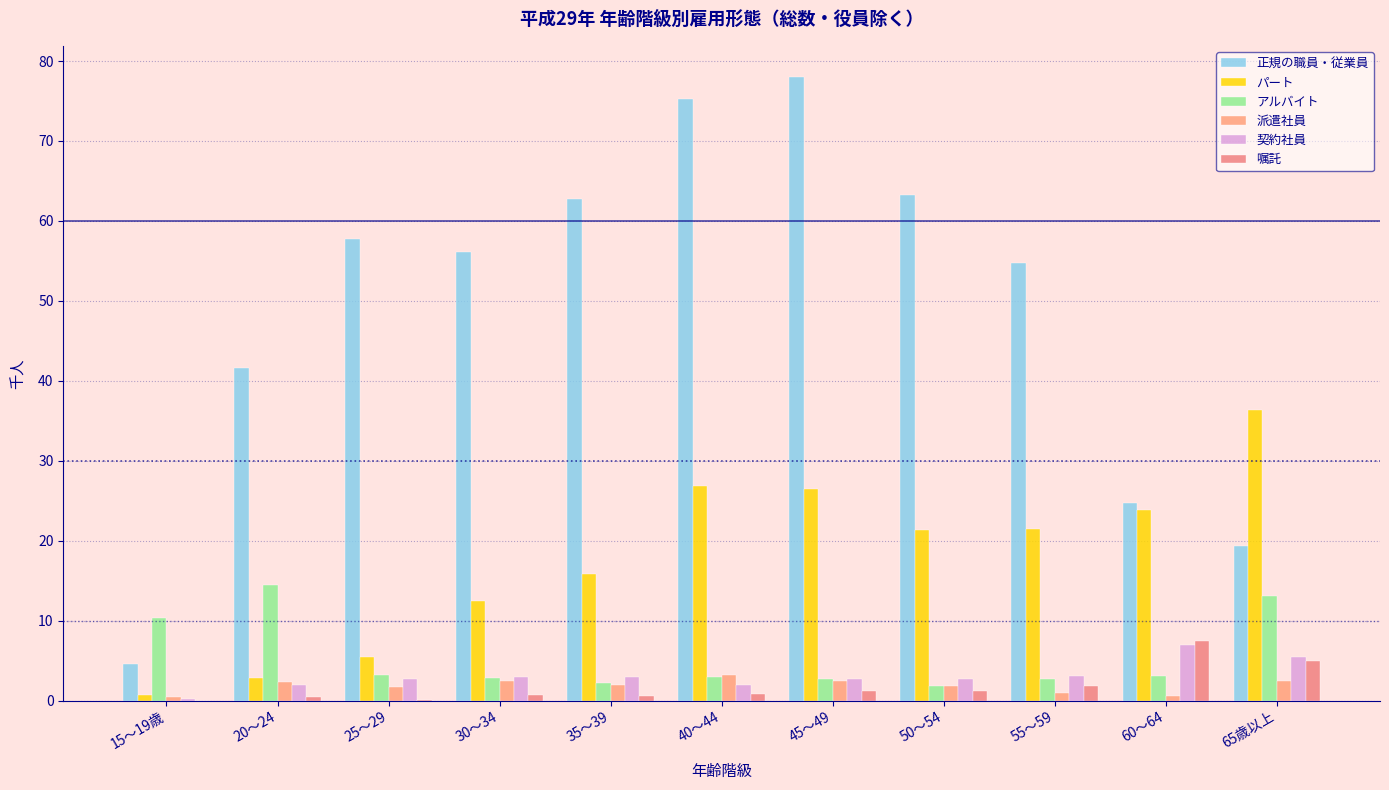

What is the difference between the highest and lowest values at 45～49?

76.8